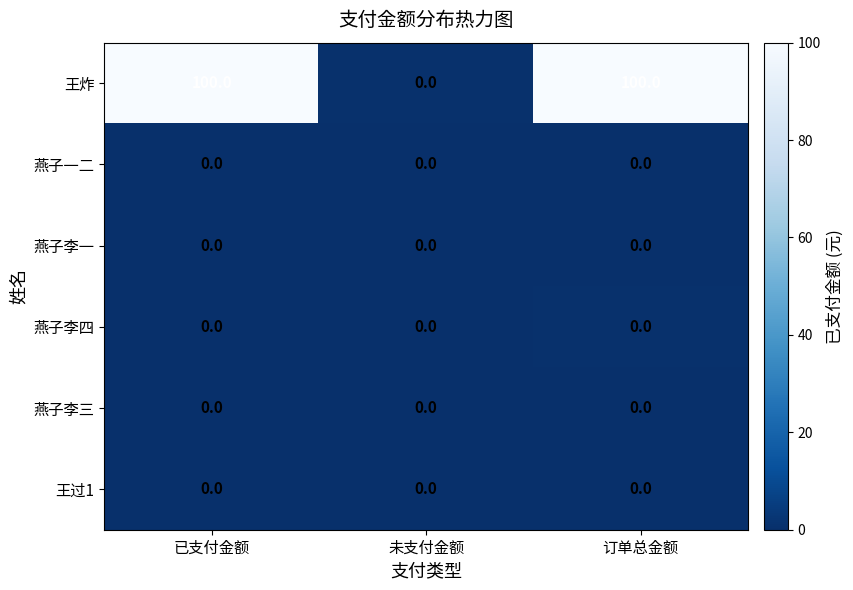

Reading left to right, list all the values displayed in this chart.

王炸: 100	0	100
燕子一二: 0	0	0
燕子李一: 0	0	0
燕子李四: 0	0	0
燕子李三: 0	0	0
王过1: 0	0	0